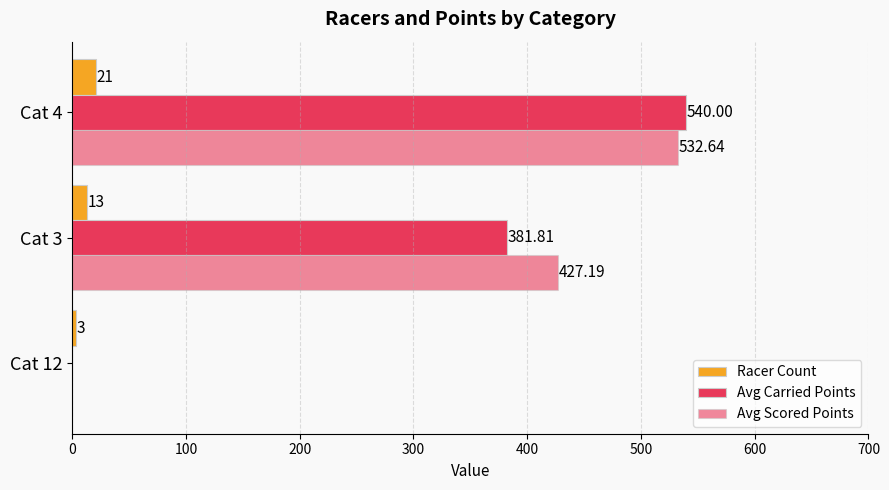

What is the sum of all Avg Scored Points values?

959.8